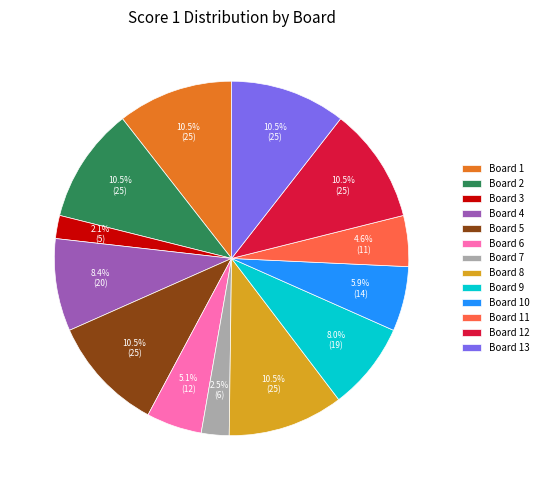

Between Board 11 and Board 5, which is larger?

Board 5